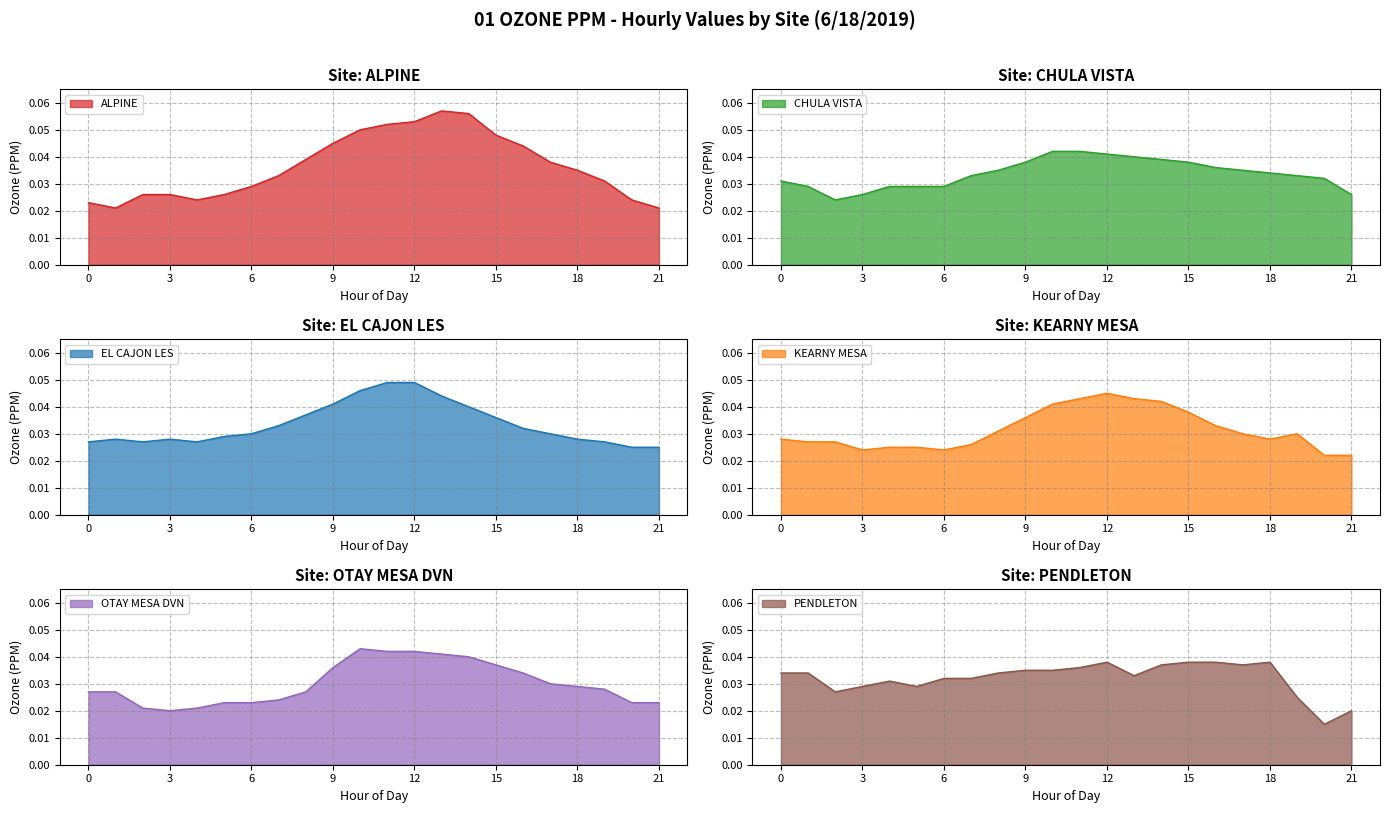

List the series in order of their peak value, highest first.

ALPINE, EL CAJON LES, KEARNY MESA, OTAY MESA DVN, CHULA VISTA, PENDLETON